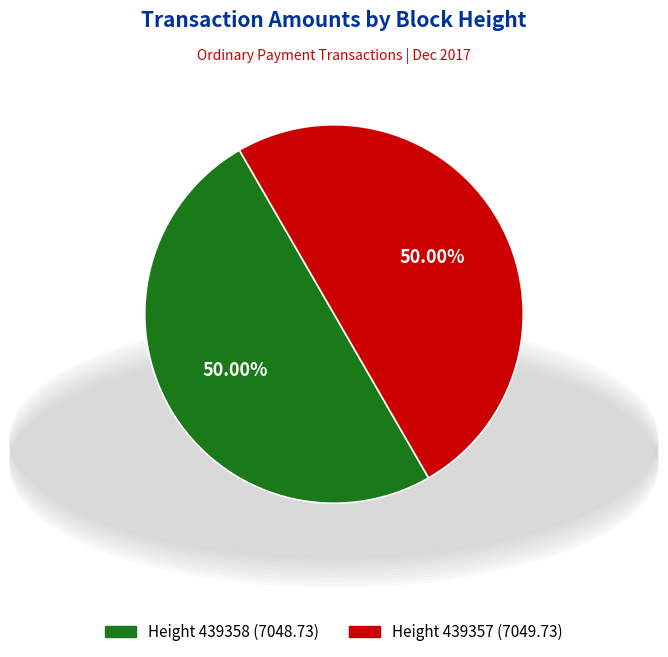

Approximately how many times larger is the value at Height 439357 (7049.73) compared to Height 439358 (7048.73)?

1.0